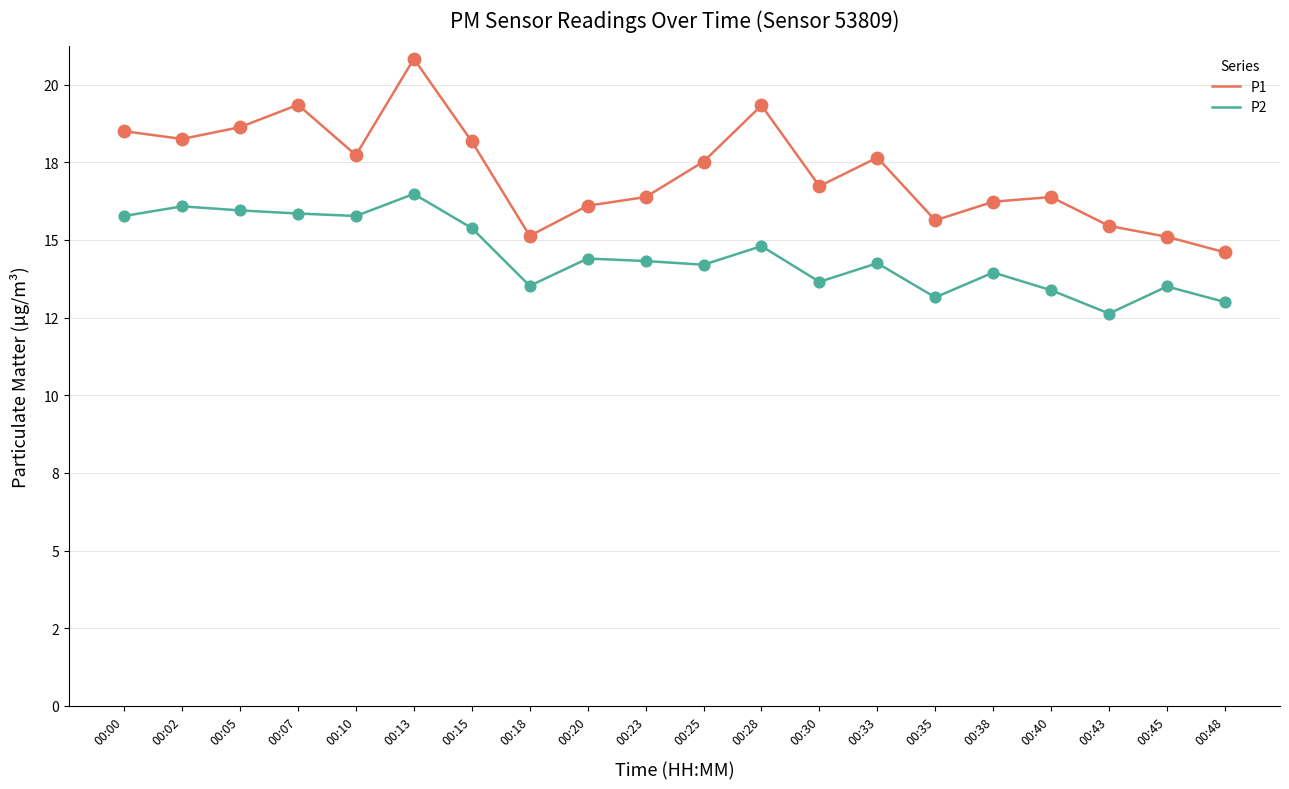

Is this an area chart (filled region under the line)?

No